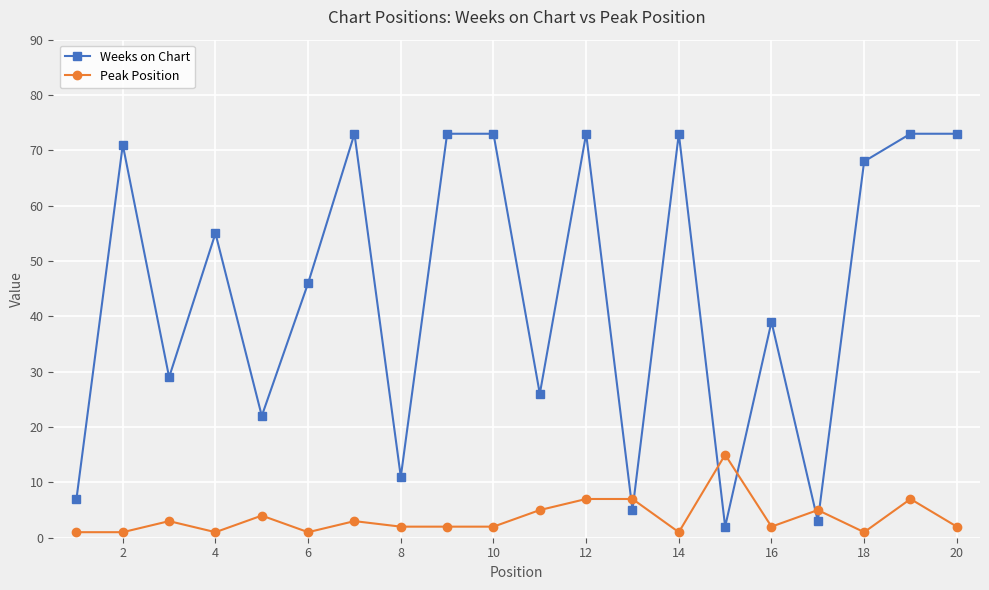

What is the difference between the maximum and minimum values in the Peak Position series?

14